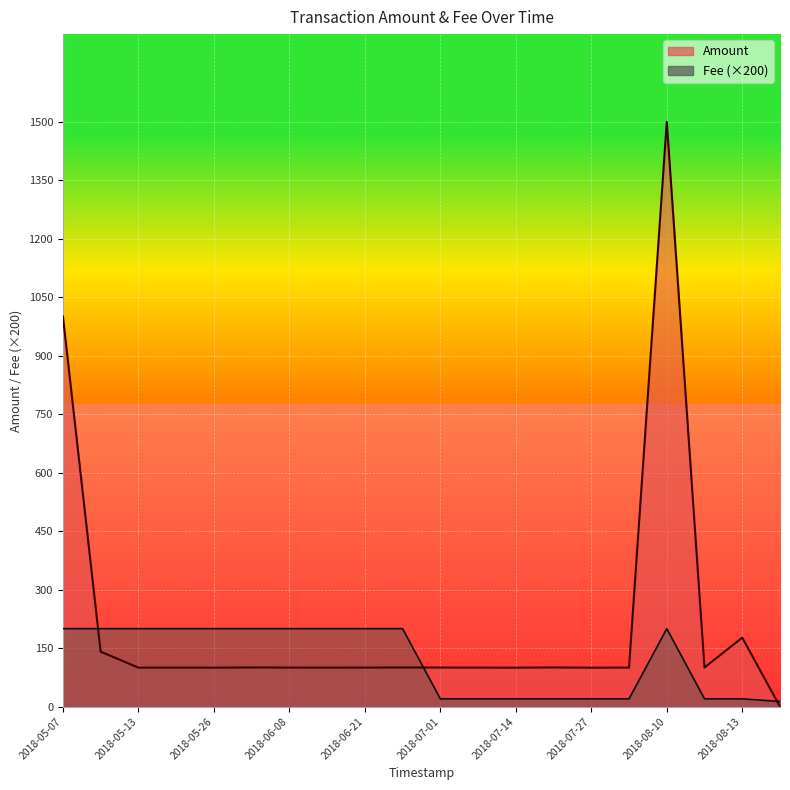

The value of Amount at 2018-06-26 is 100.4. True or false?

True